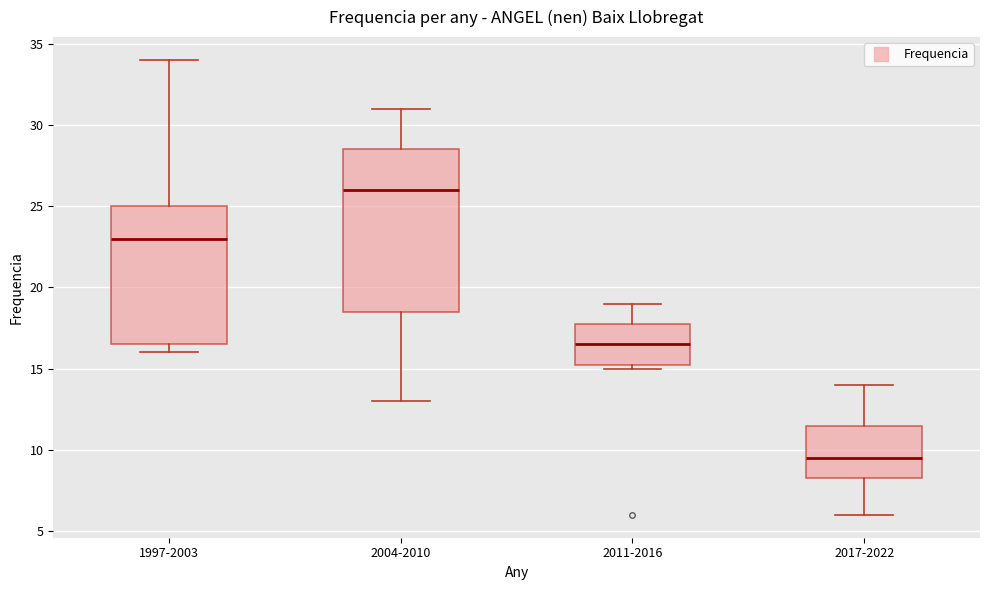

Where is the upper edge of the box for 2011-2016 on the y-axis? The values are not printed on the chart, so give them approximately, as read against the axis.

18.0